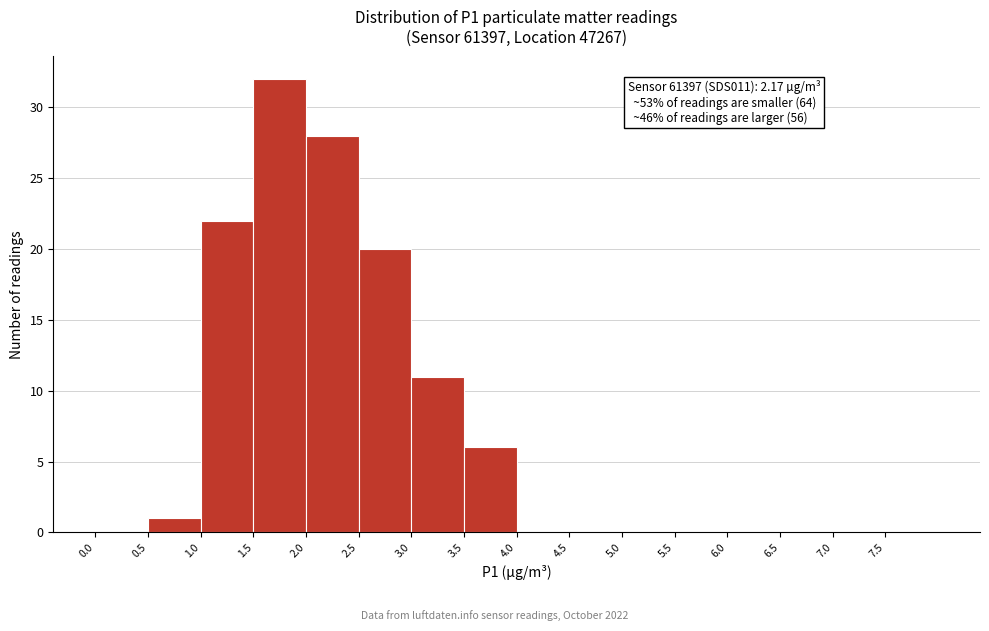

Over which range of the x-axis is the bar tallest?

1.5 to 2.0